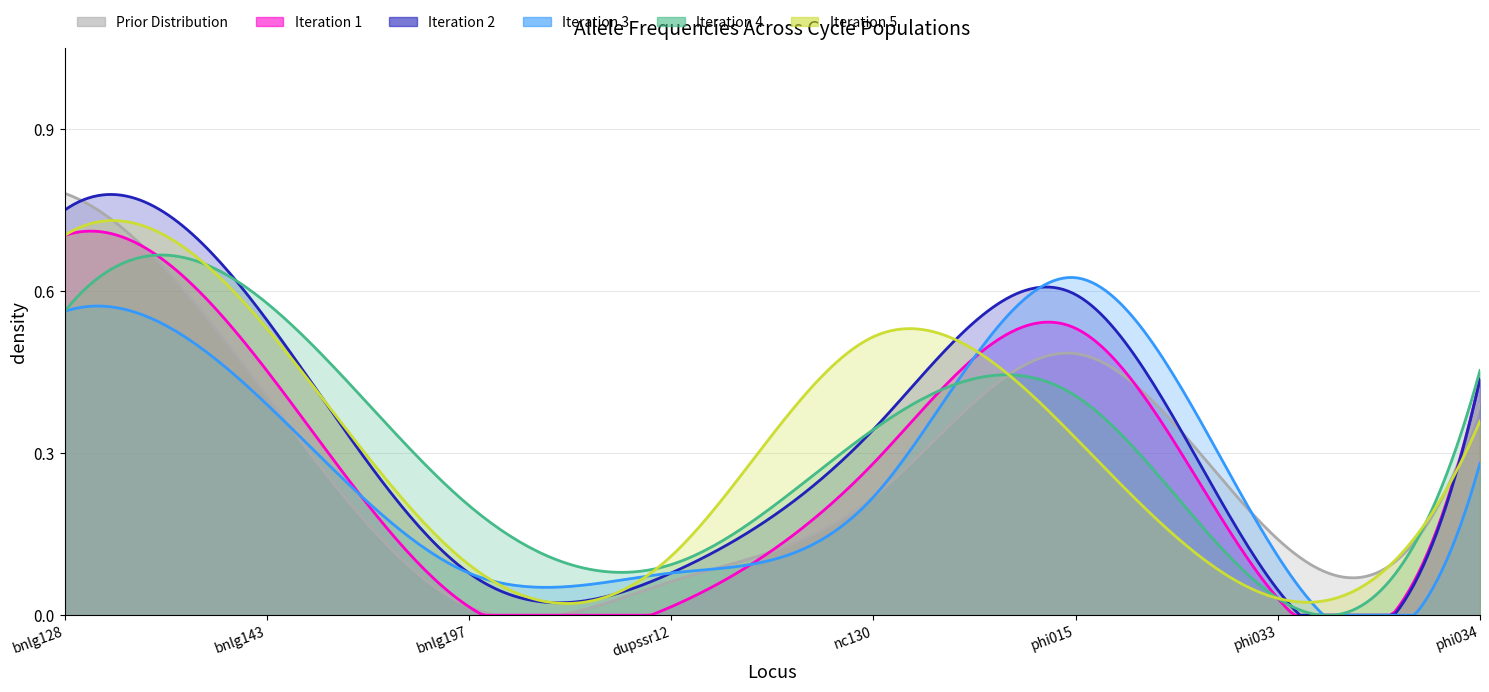

How many lines are shown in the chart?

6